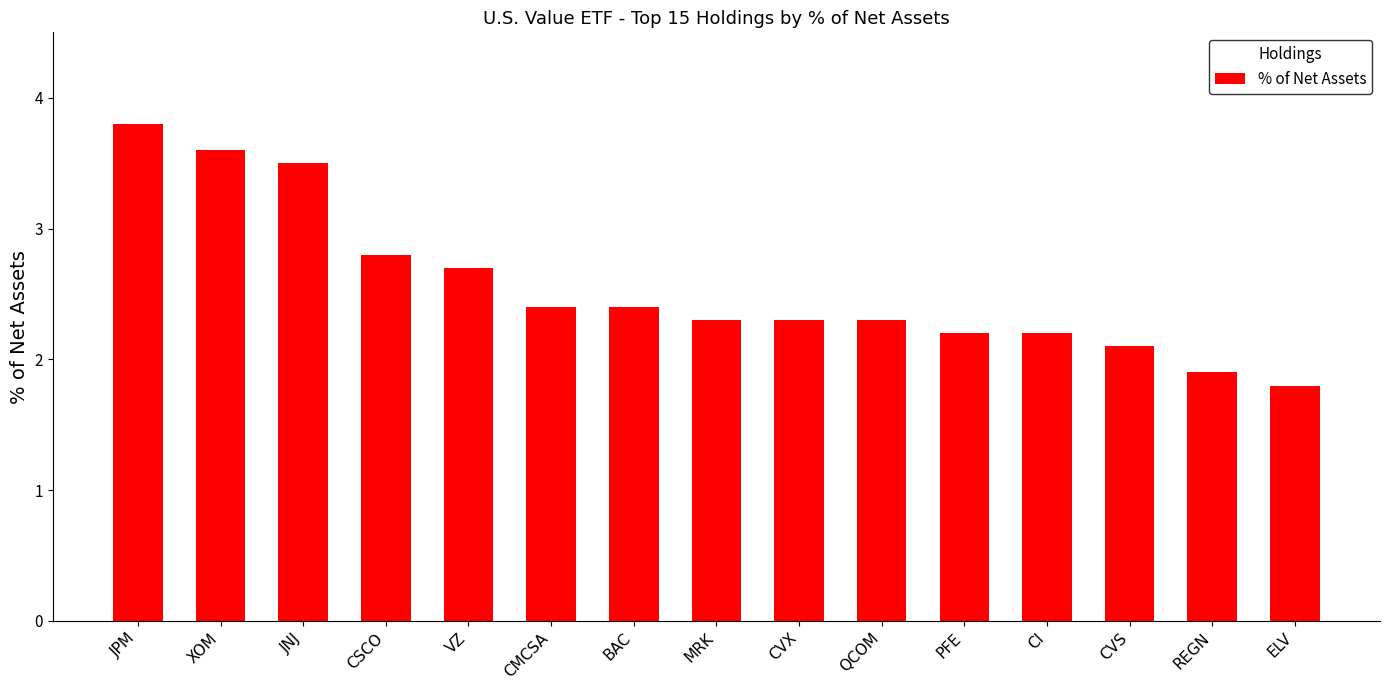

Reading left to right, extract all data points from this chart.

JPM=3.8	XOM=3.6	JNJ=3.5	CSCO=2.8	VZ=2.7	CMCSA=2.4	BAC=2.4	MRK=2.3	CVX=2.3	QCOM=2.3	PFE=2.2	CI=2.2	CVS=2.1	REGN=1.9	ELV=1.8